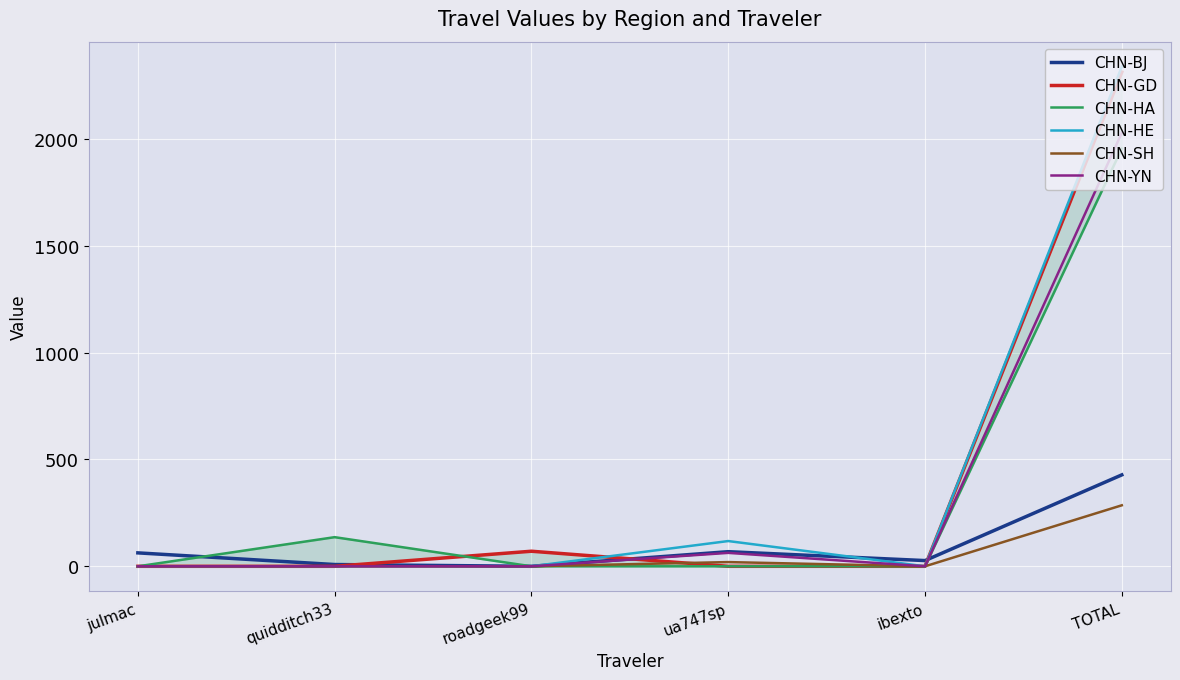

How many values in the CHN-SH series exceed 0?

2